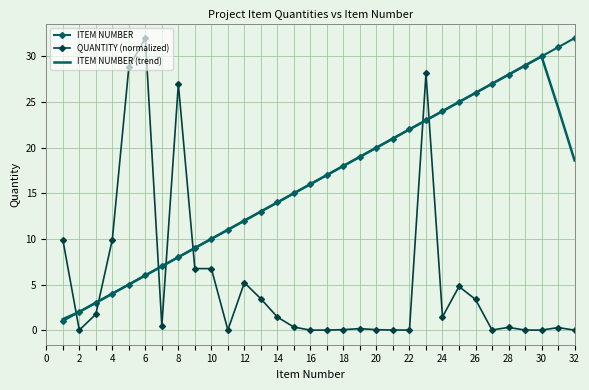

Which series has the largest range (max minus min)?

QUANTITY (normalized)